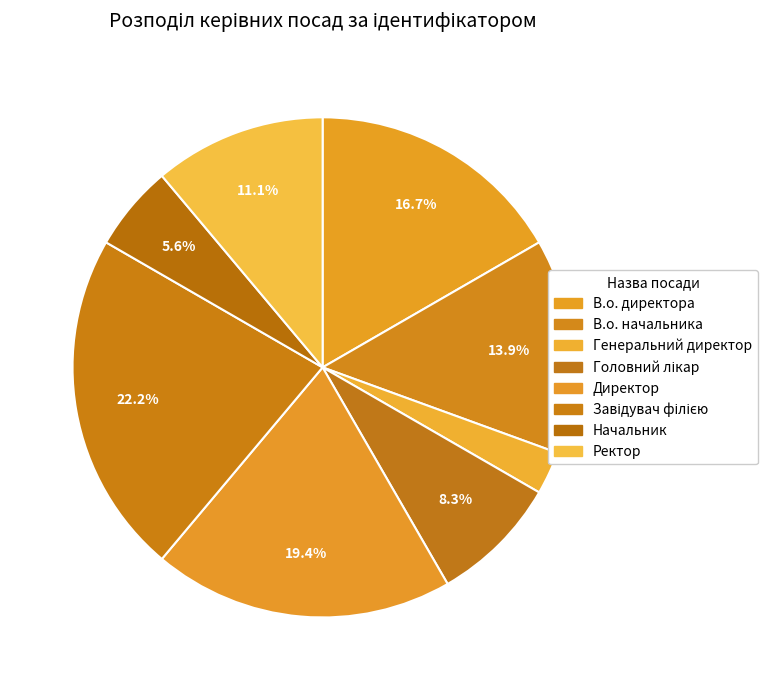

What is the change in value from Генеральний директор to Ректор?

+3